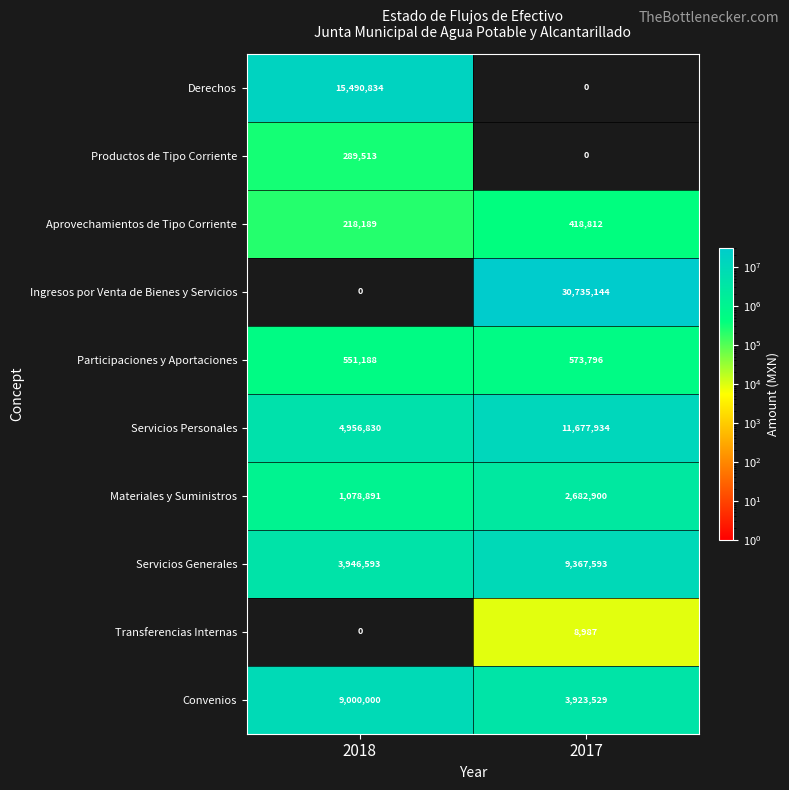

Read the Materiales y Suministros value at 2018, to the nearest 50.

1078900